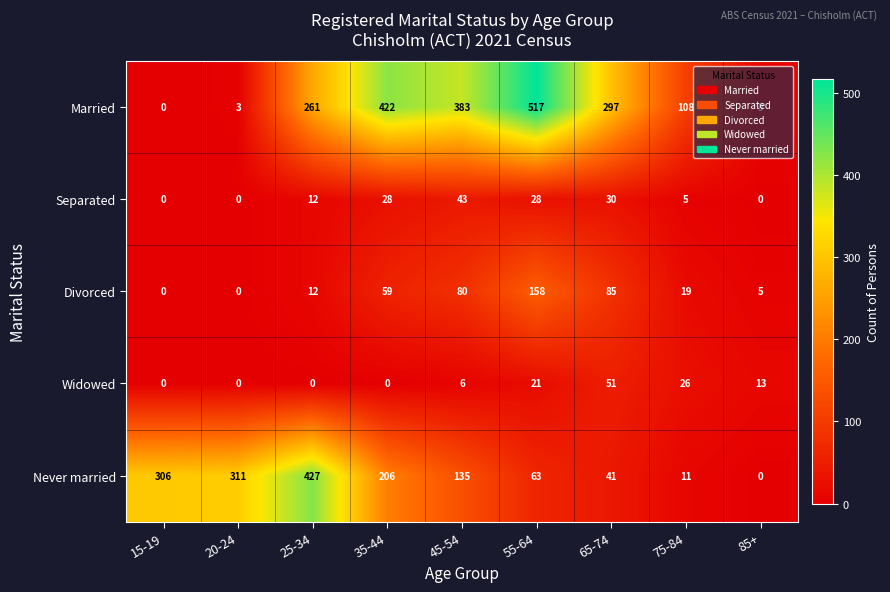

At which category is the sum across all series the highest?

55-64